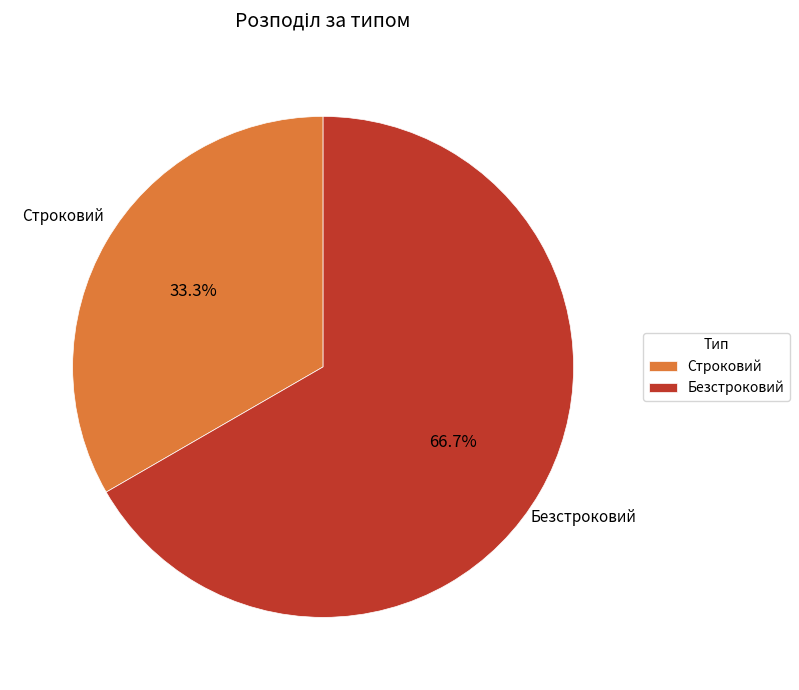

Between Безстроковий and Строковий, which is larger?

Безстроковий